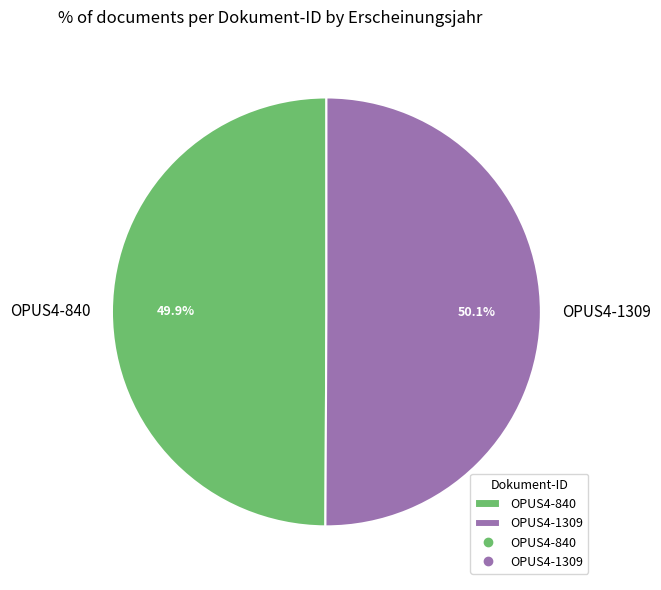

What is the ratio of the value at OPUS4-1309 to the value at OPUS4-840?

1.0